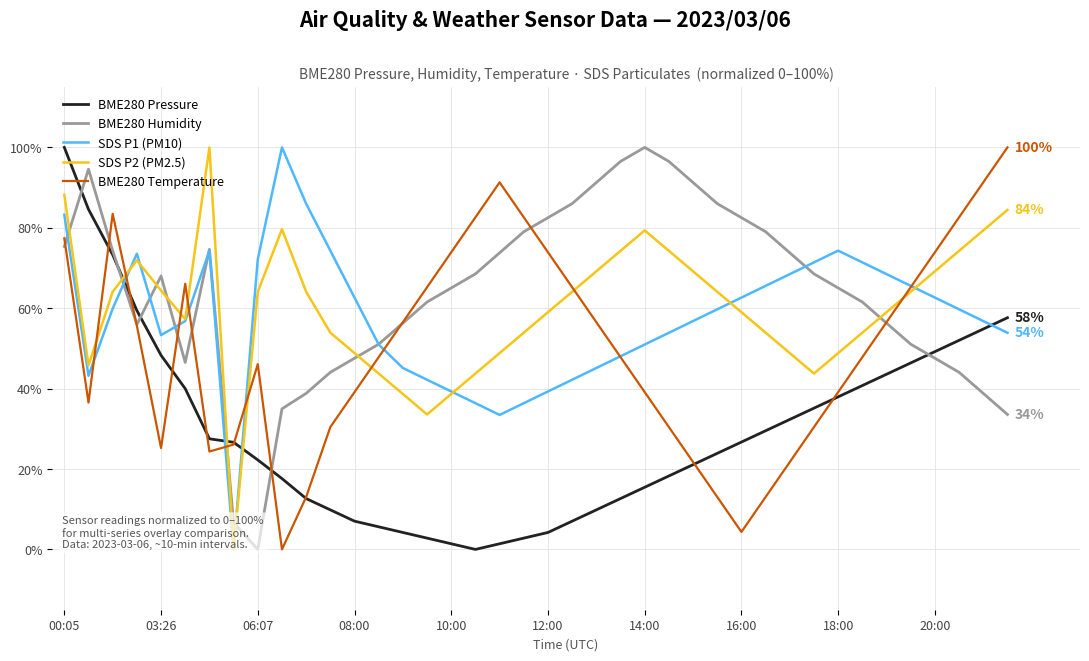

After their last crossing, which series has the higher values: SDS P2 (PM2.5) or BME280 Pressure?

SDS P2 (PM2.5)